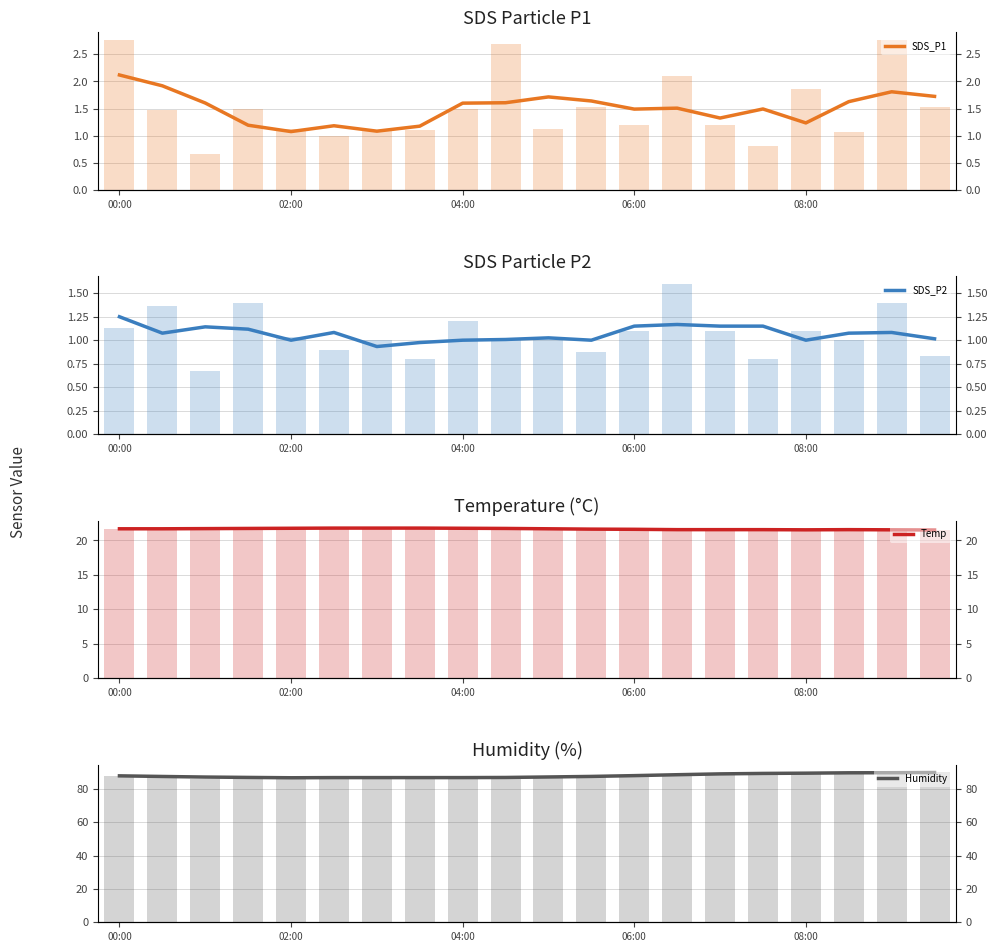

At which label does SDS_P1 first exceed 1?

00:00